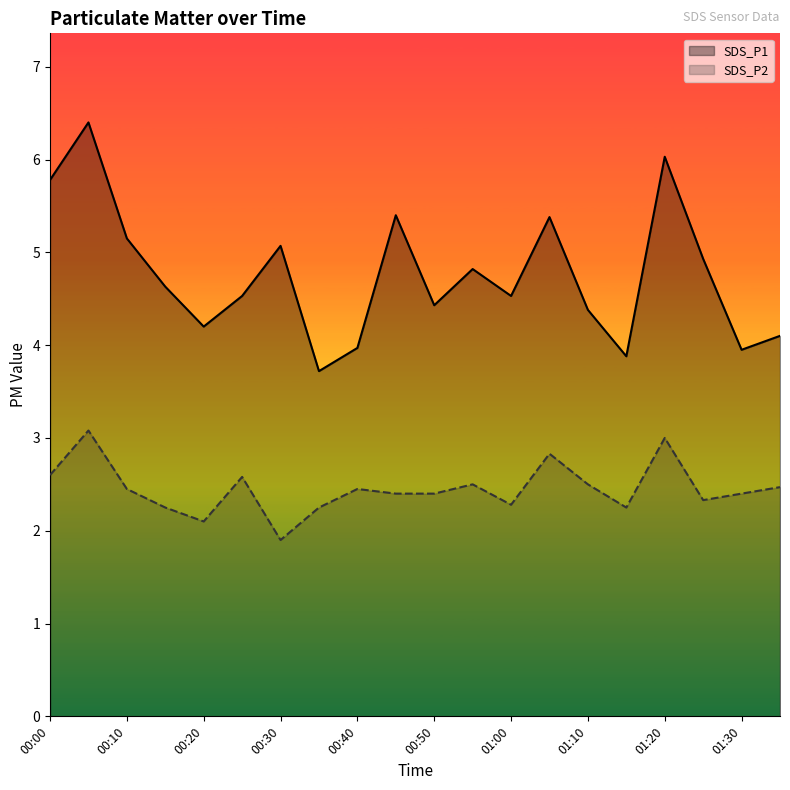

Reading left to right, list all the values displayed in this chart.

SDS_P1: 5.8	6.4	5.2	4.6	4.2	4.5	5.1	3.7	4.0	5.4	4.4	4.8	4.5	5.4	4.4	3.9	6.0	4.9	4.0	4.1
SDS_P2: 2.6	3.1	2.5	2.2	2.1	2.6	1.9	2.2	2.5	2.4	2.4	2.5	2.3	2.8	2.5	2.2	3.0	2.3	2.4	2.5